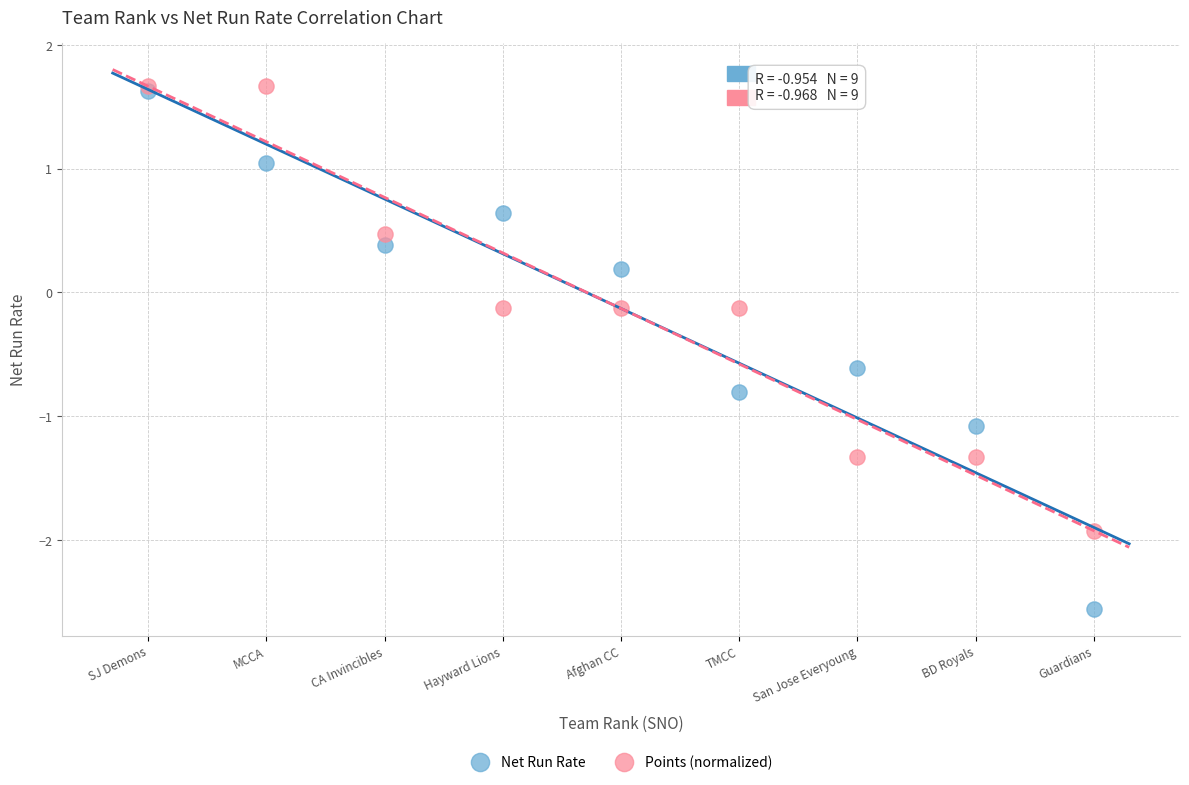

What are all the series names shown in the legend?

Net Run Rate, Points (normalized)